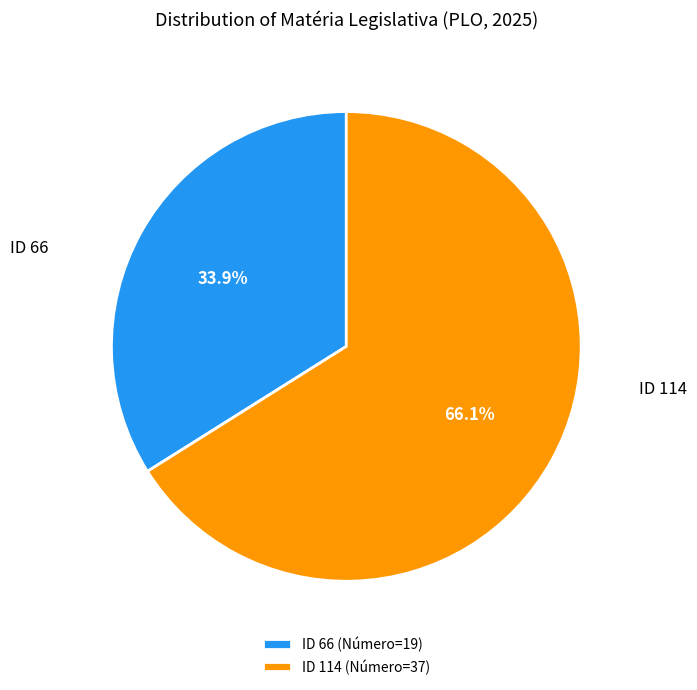

What percentage is NOT represented by ID 66 (Número=19)?

66.1%